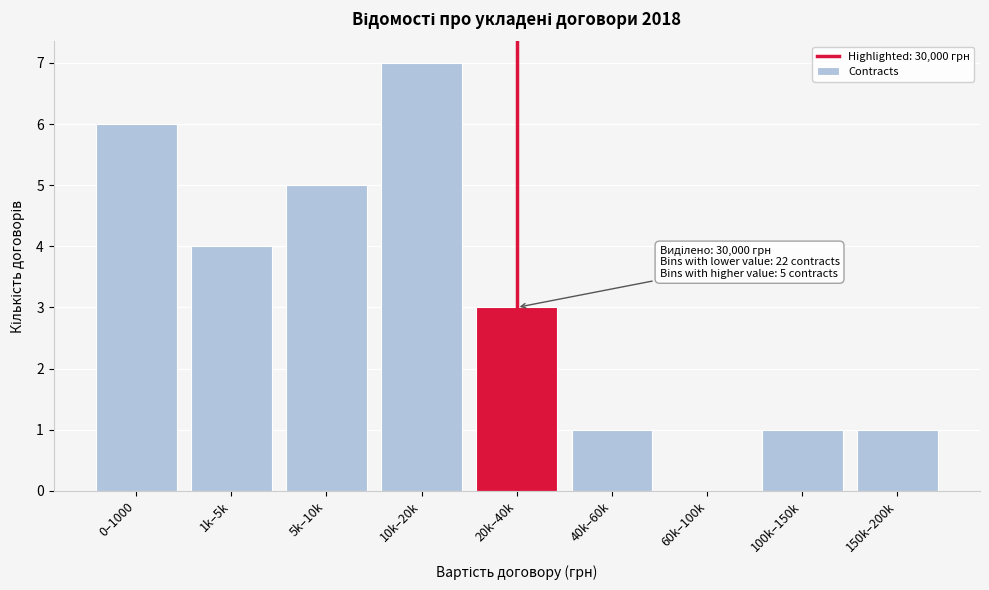

Reading right to left, transcribe all the data shown in this chart.

150k–200k=1	100k–150k=1	60k–100k=0	40k–60k=1	20k–40k=3	10k–20k=7	5k–10k=5	1k–5k=4	0–1000=6